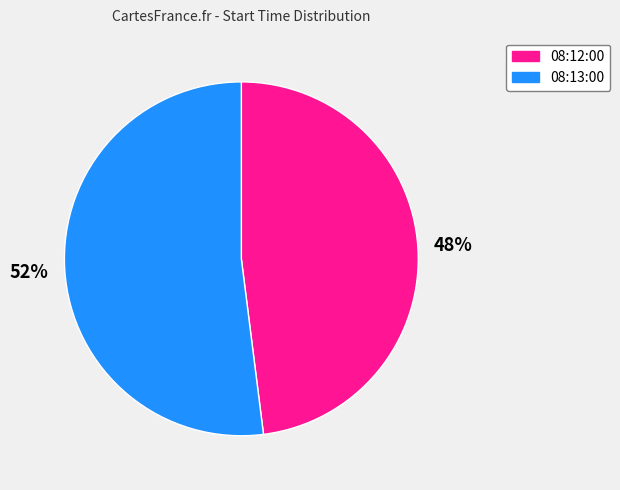

Between 08:12:00 and 08:13:00, which is larger?

08:13:00